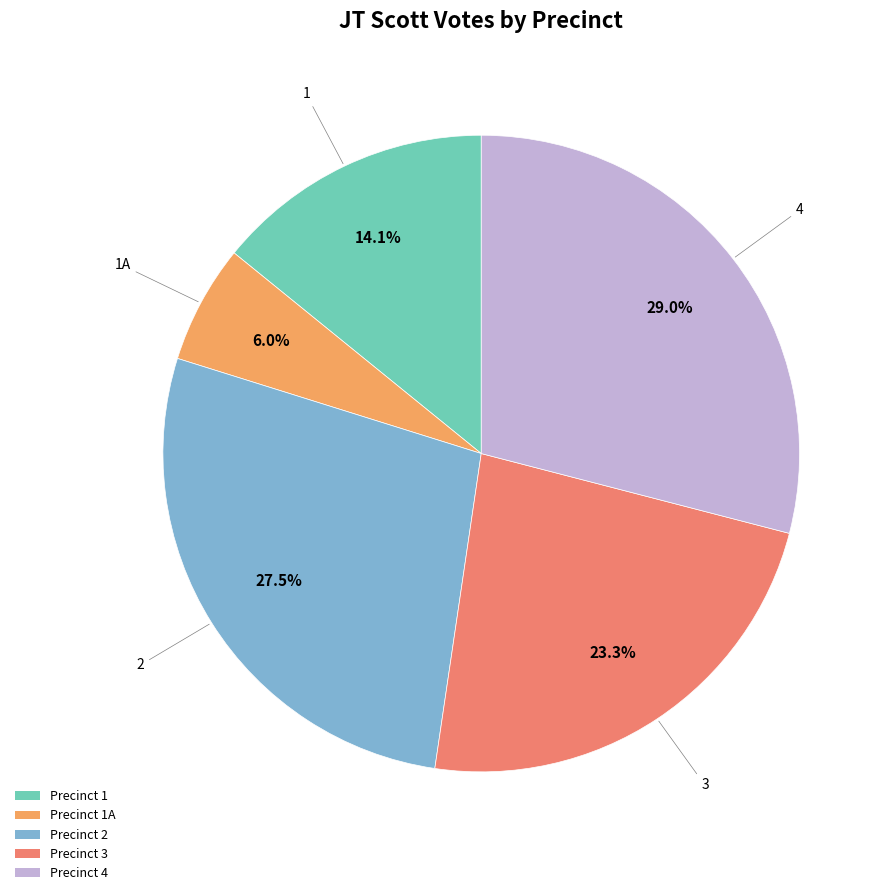

How many segments does this pie chart have?

5